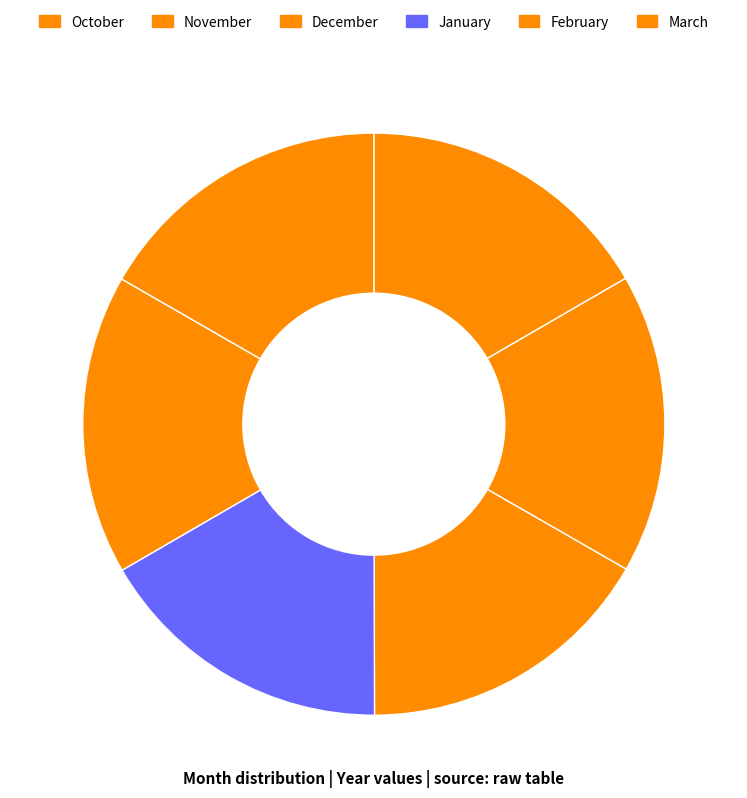

True or false: December accounts for 6% of the total.

False